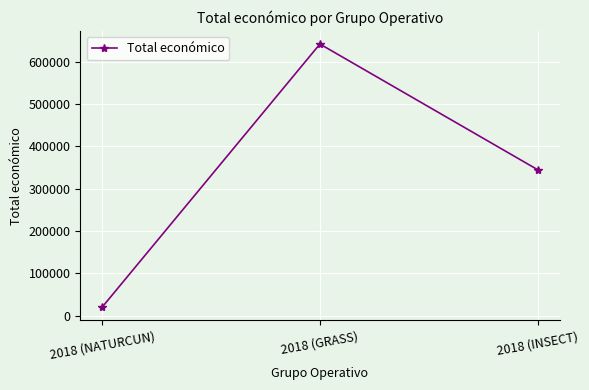

What is the change in value from 2018 (GRASS) to 2018 (INSECT)?

-297093